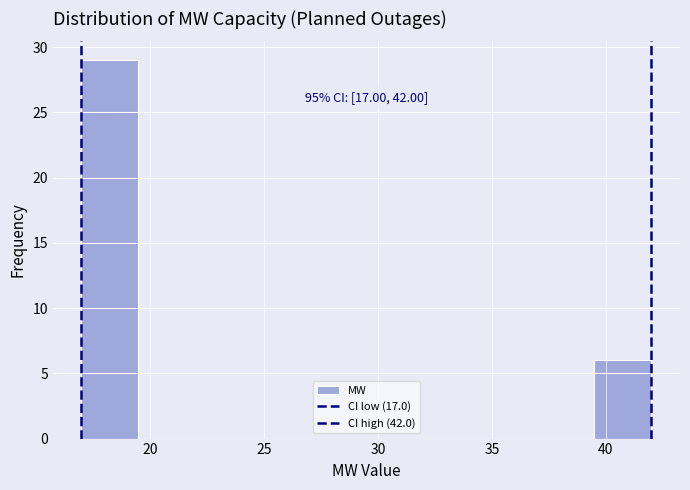

Over which range of the x-axis is the bar tallest?

17.0 to 19.5